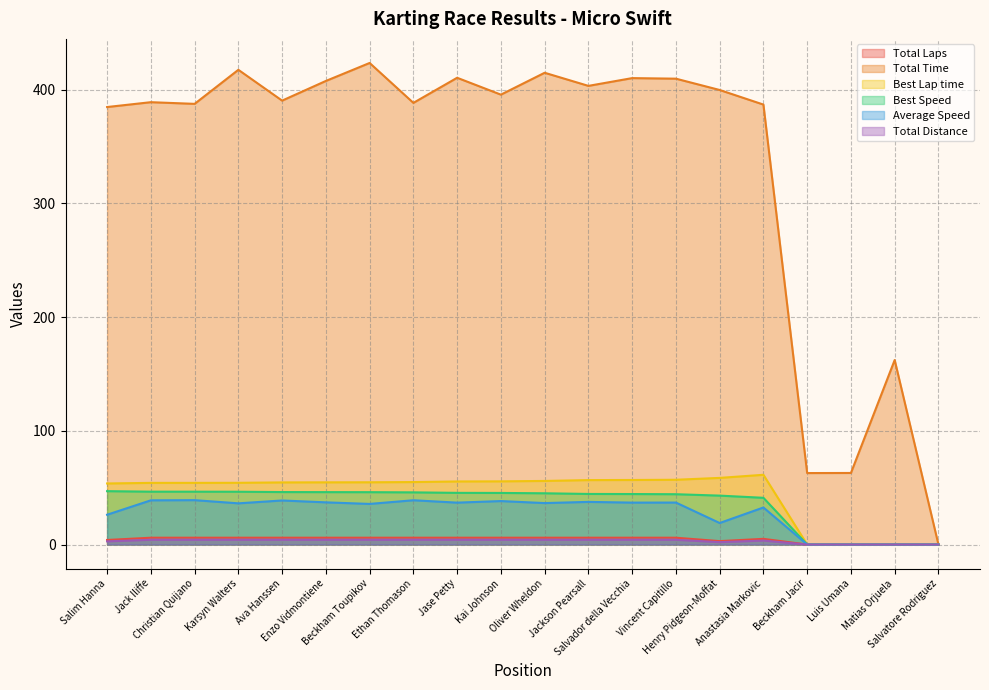

The Best Speed series shows 15.2 at Anastasia Markovic. True or false?

False